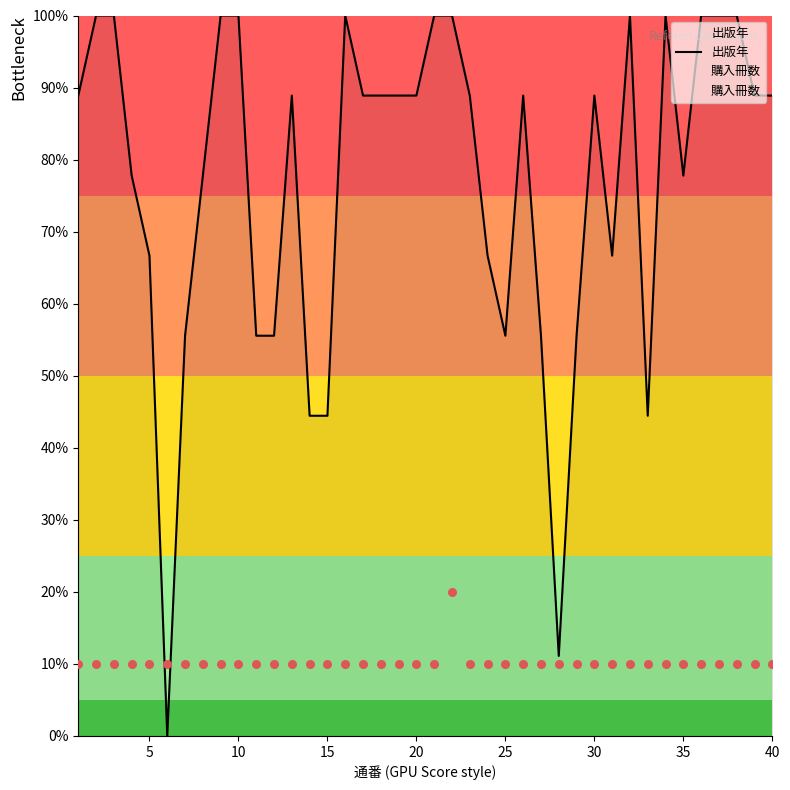

What are all the series names shown in the legend?

出版年, 購入冊数